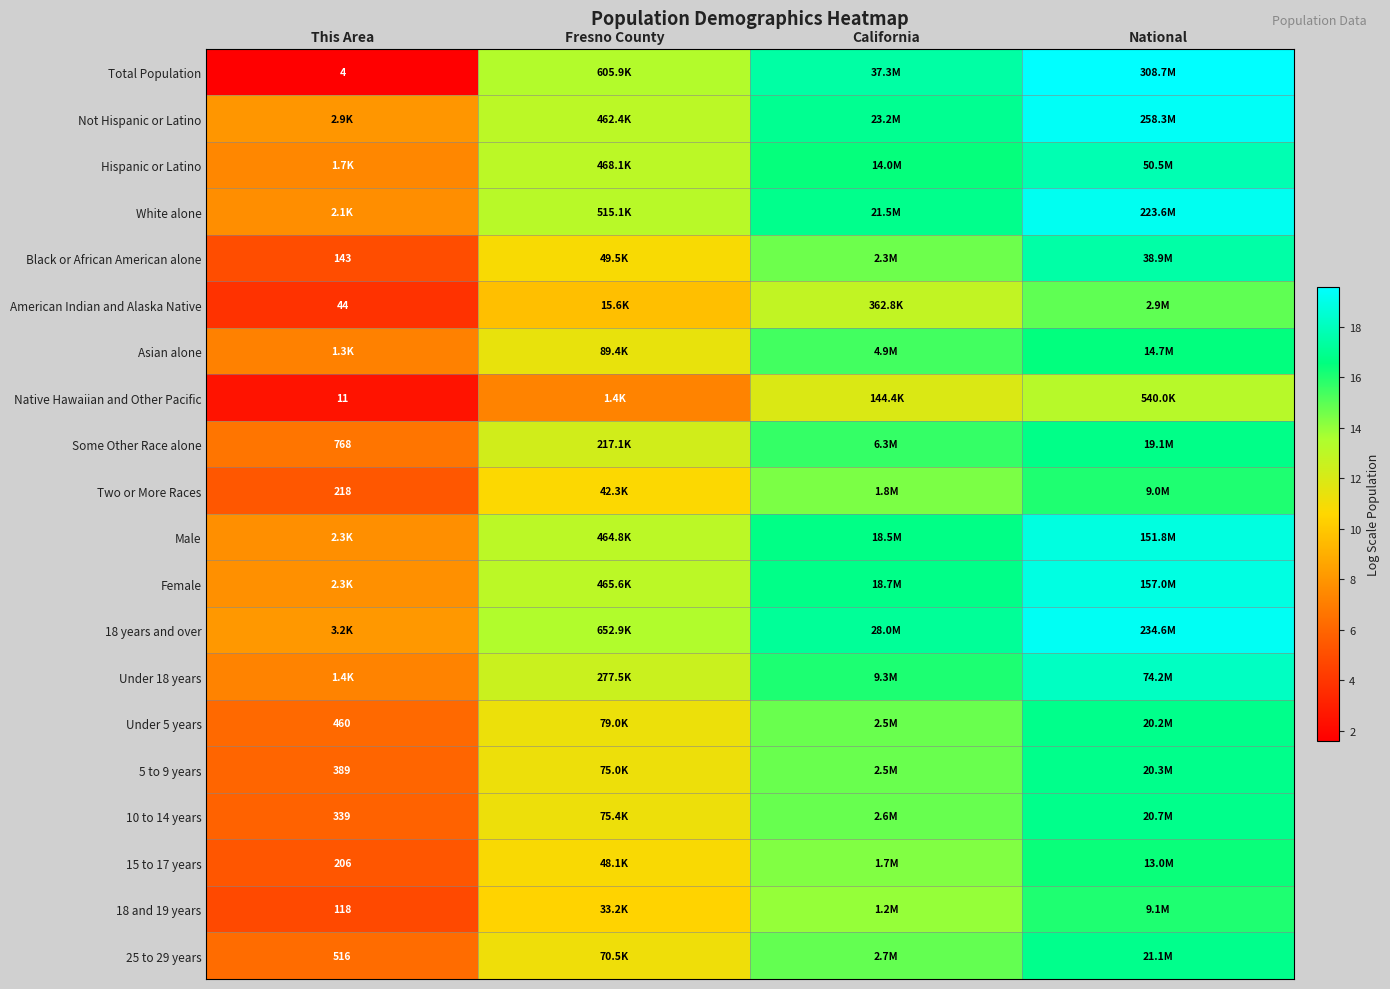

The value of 15 to 17 years at National is 10.3. True or false?

False